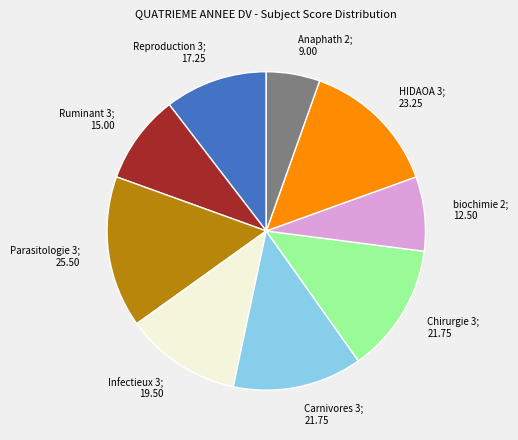

What is the smallest slice in the pie chart?

Anaphath 2